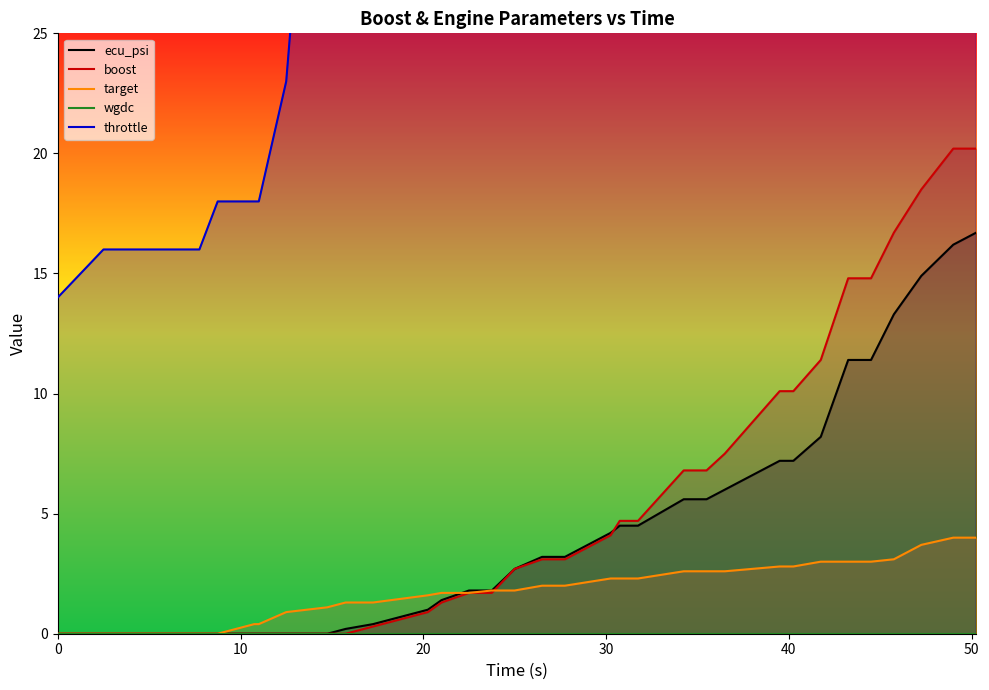

How many values in the ecu_psi series exceed 2?

18